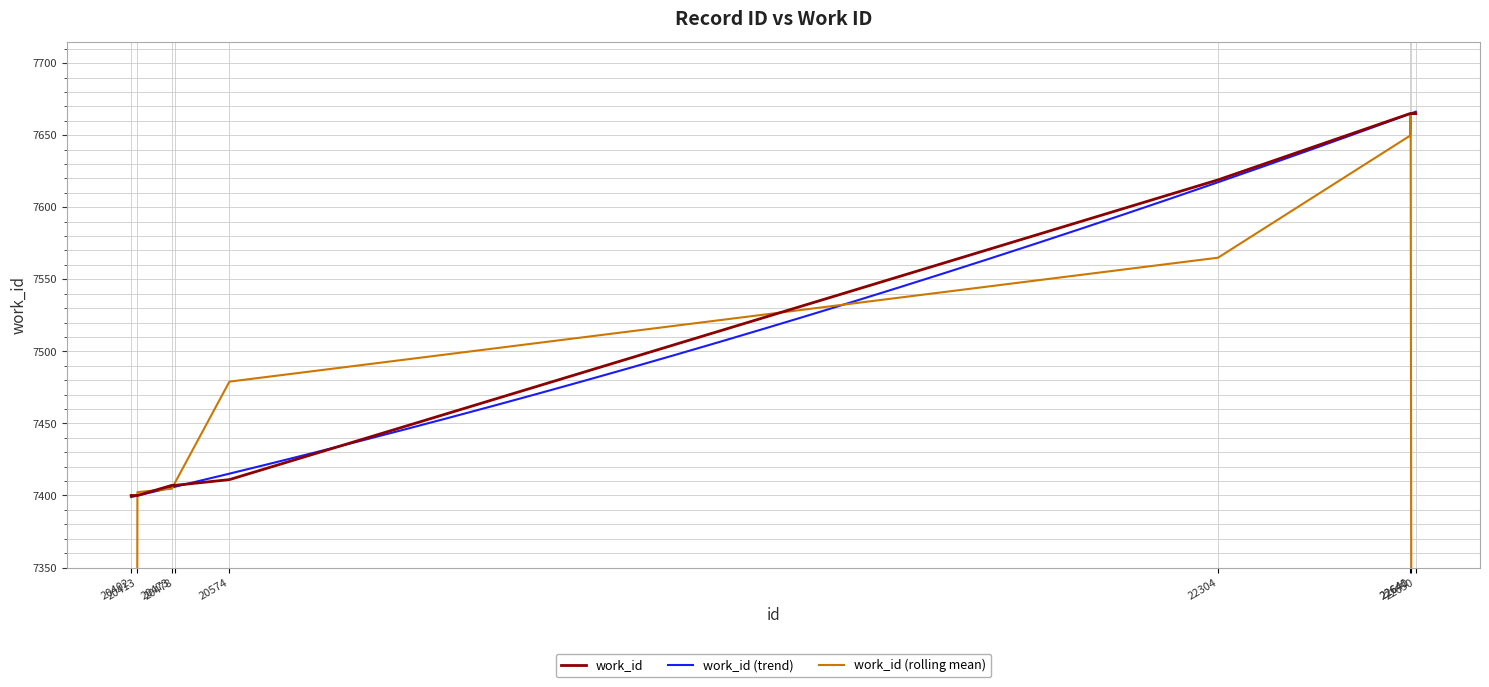

Which has a higher value, 22650 or 20473?

22650